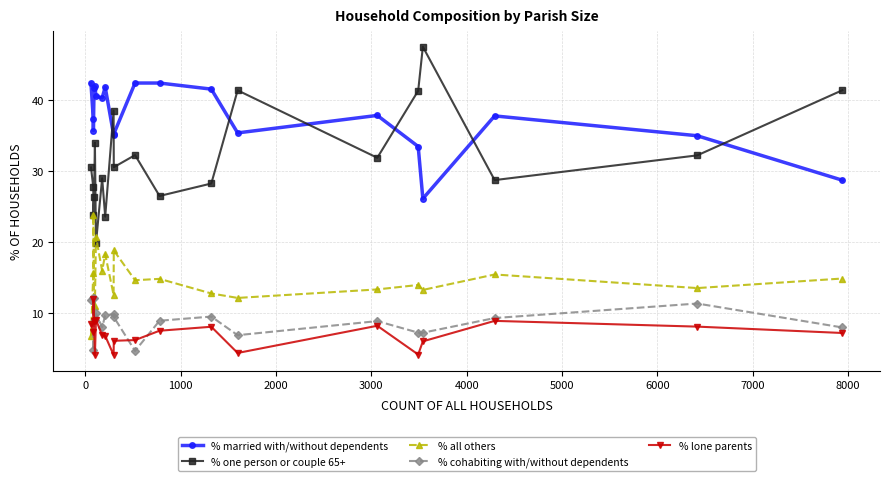

What is the value of the % one person or couple 65+ point at the 6th from the left?

19.8